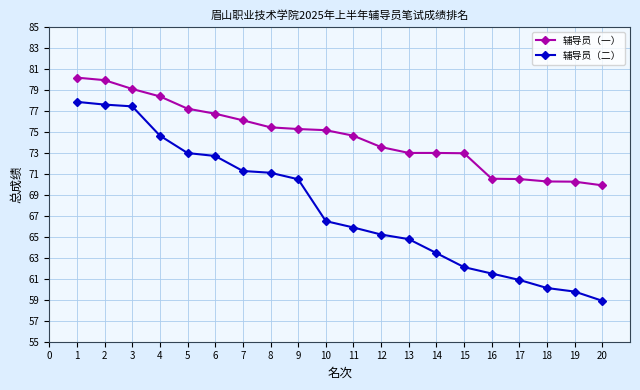

Which series has the largest range (max minus min)?

辅导员（二）